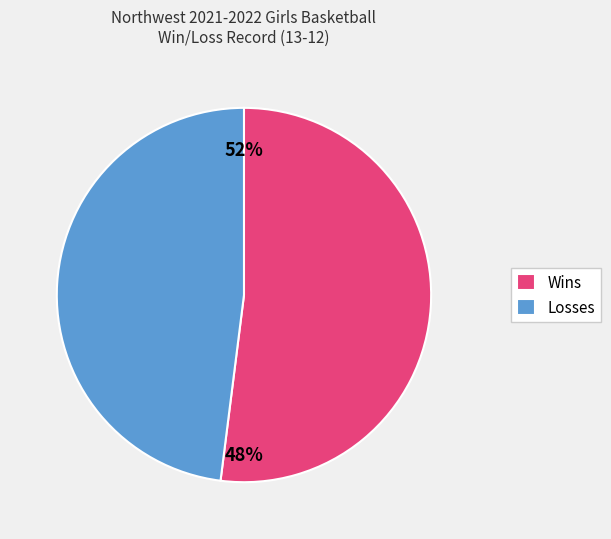

Rank the categories by value from lowest to highest.

Losses, Wins